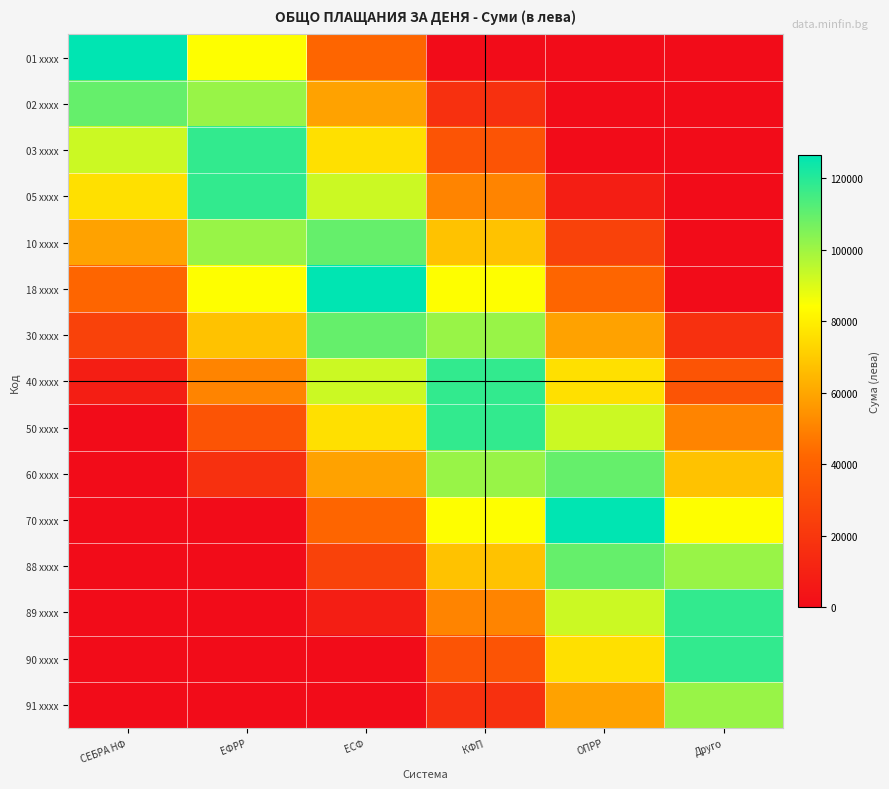

Reading left to right, list all the values displayed in this chart.

01 xxxx: СЕБРА НФ=126430.4	ЕФРР=84286.9	ЕСФ=42143.5	КФП=0.0	ОПРР=0.0	Друго=0.0
02 xxxx: СЕБРА НФ=109573.0	ЕФРР=101144.3	ЕСФ=59000.8	КФП=16857.4	ОПРР=0.0	Друго=0.0
03 xxxx: СЕБРА НФ=92715.6	ЕФРР=118001.7	ЕСФ=75858.2	КФП=33714.8	ОПРР=0.0	Друго=0.0
05 xxxx: СЕБРА НФ=75858.2	ЕФРР=118001.7	ЕСФ=92715.6	КФП=50572.1	ОПРР=8428.7	Друго=0.0
10 xxxx: СЕБРА НФ=59000.8	ЕФРР=101144.3	ЕСФ=109573.0	КФП=67429.5	ОПРР=25286.1	Друго=0.0
18 xxxx: СЕБРА НФ=42143.5	ЕФРР=84286.9	ЕСФ=126430.4	КФП=84286.9	ОПРР=42143.5	Друго=0.0
30 xxxx: СЕБРА НФ=25286.1	ЕФРР=67429.5	ЕСФ=109573.0	КФП=101144.3	ОПРР=59000.8	Друго=16857.4
40 xxxx: СЕБРА НФ=8428.7	ЕФРР=50572.1	ЕСФ=92715.6	КФП=118001.7	ОПРР=75858.2	Друго=33714.8
50 xxxx: СЕБРА НФ=0.0	ЕФРР=33714.8	ЕСФ=75858.2	КФП=118001.7	ОПРР=92715.6	Друго=50572.1
60 xxxx: СЕБРА НФ=0.0	ЕФРР=16857.4	ЕСФ=59000.8	КФП=101144.3	ОПРР=109573.0	Друго=67429.5
70 xxxx: СЕБРА НФ=0.0	ЕФРР=0.0	ЕСФ=42143.5	КФП=84286.9	ОПРР=126430.4	Друго=84286.9
88 xxxx: СЕБРА НФ=0.0	ЕФРР=0.0	ЕСФ=25286.1	КФП=67429.5	ОПРР=109573.0	Друго=101144.3
89 xxxx: СЕБРА НФ=0.0	ЕФРР=0.0	ЕСФ=8428.7	КФП=50572.1	ОПРР=92715.6	Друго=118001.7
90 xxxx: СЕБРА НФ=0.0	ЕФРР=0.0	ЕСФ=0.0	КФП=33714.8	ОПРР=75858.2	Друго=118001.7
91 xxxx: СЕБРА НФ=0.0	ЕФРР=0.0	ЕСФ=0.0	КФП=16857.4	ОПРР=59000.8	Друго=101144.3